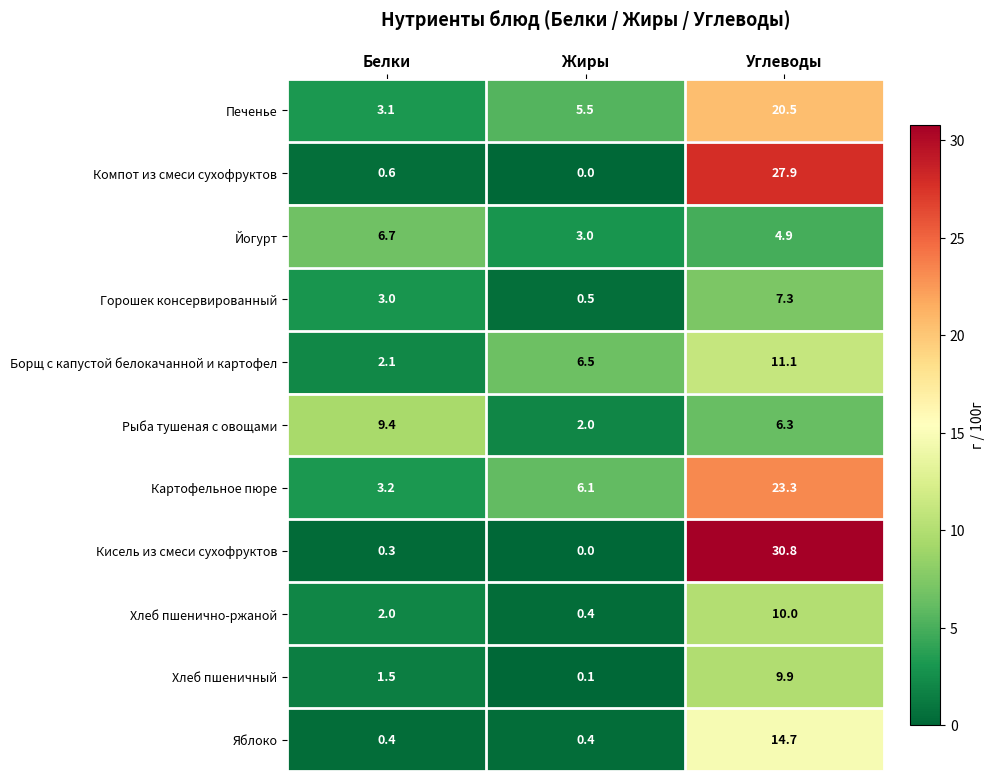

List the series in order of their peak value, highest first.

Кисель из смеси сухофруктов, Компот из смеси сухофруктов, Картофельное пюре, Печенье, Яблоко, Борщ с капустой белокачанной и картофел, Хлеб пшенично-ржаной, Хлеб пшеничный, Рыба тушеная с овощами, Горошек консервированный, Йогурт